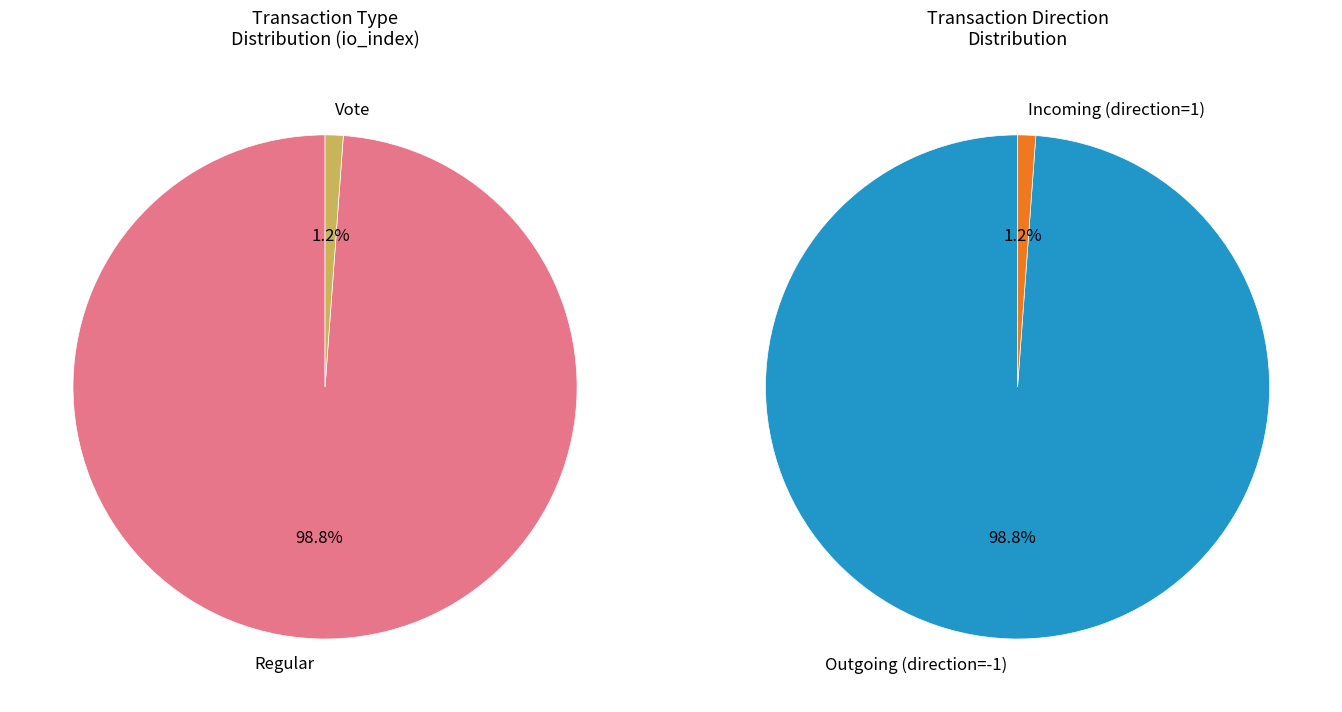

What percentage is NOT represented by Vote (io_index=2)?

98.8%